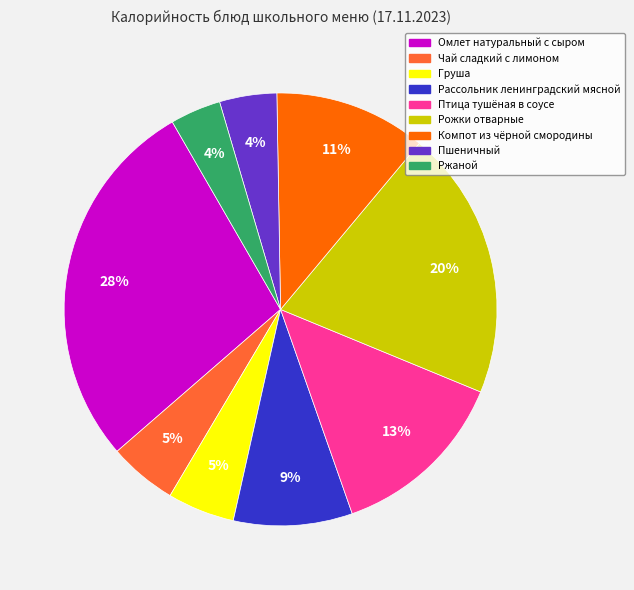

Is it true that Рожки отварные is 20% of the pie?

True